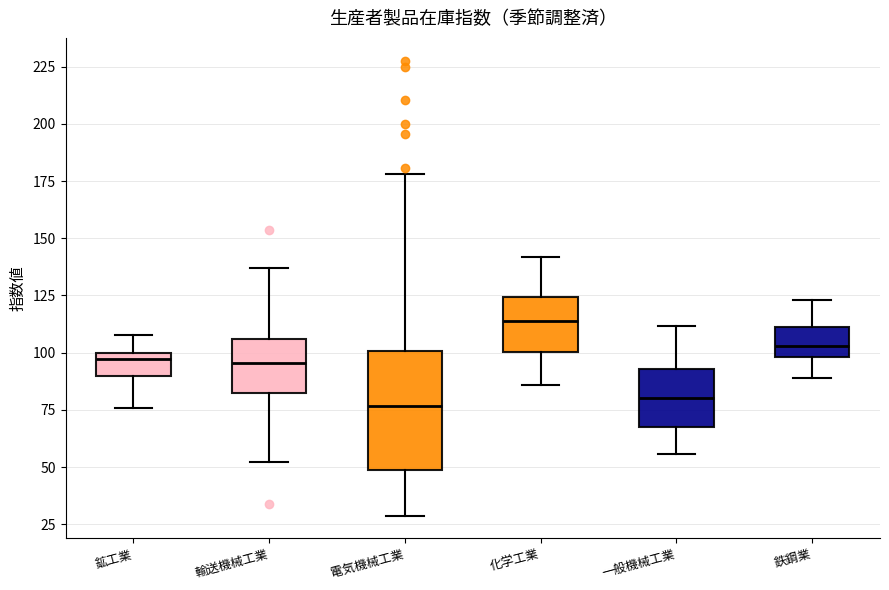

Which box is the tallest, from its lower edge to its upper edge?

電気機械工業